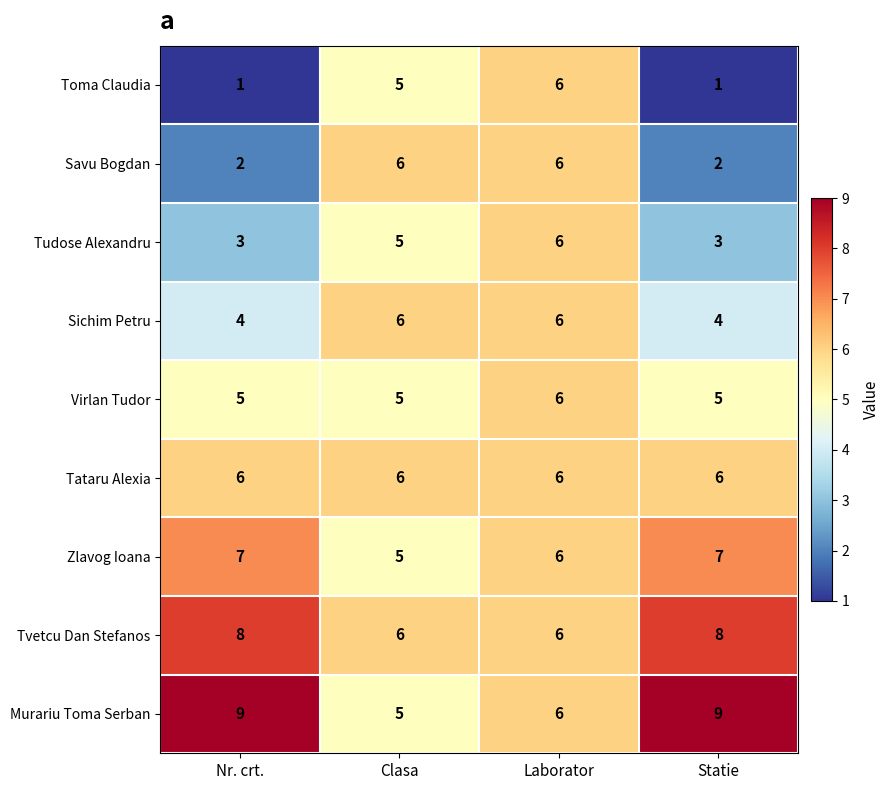

At Nr. crt., list the series in order from largest to smallest.

Murariu Toma Serban, Tvetcu Dan Stefanos, Zlavog Ioana, Tataru Alexia, Virlan Tudor, Sichim Petru, Tudose Alexandru, Savu Bogdan, Toma Claudia